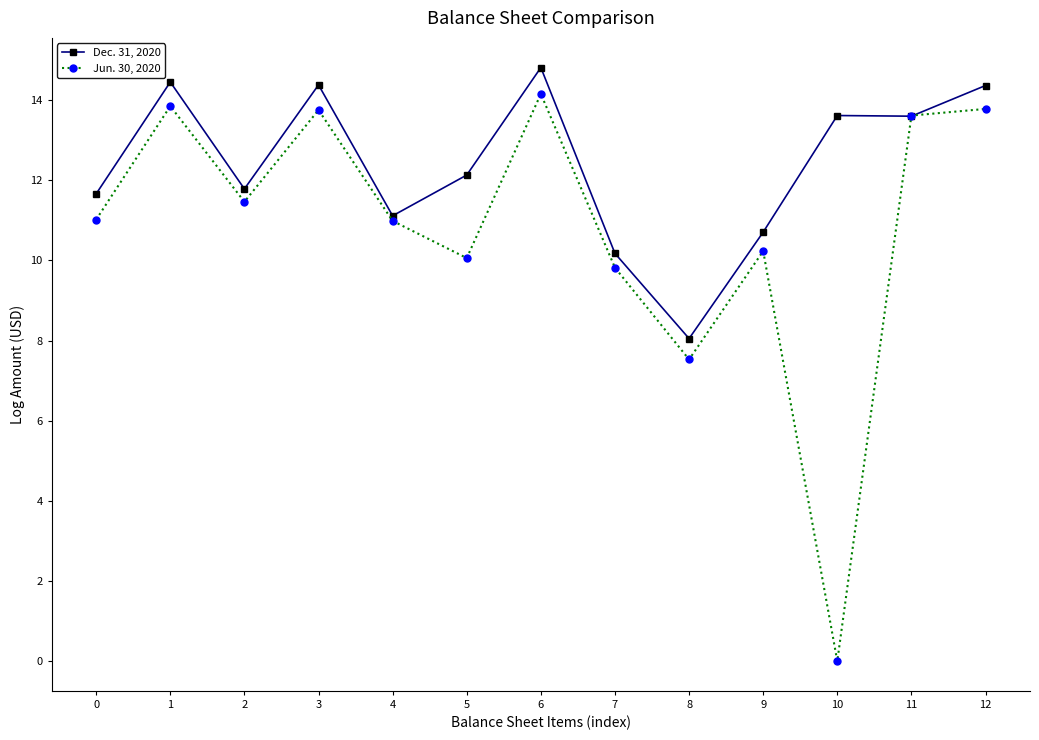

Reading left to right, extract all data points from this chart.

Dec. 31, 2020: 0=11.7	1=14.5	2=11.8	3=14.4	4=11.1	5=12.1	6=14.8	7=10.2	8=8.0	9=10.7	10=13.6	11=13.6	12=14.4
Jun. 30, 2020: 0=11.0	1=13.8	2=11.5	3=13.8	4=11.0	5=10.1	6=14.2	7=9.8	8=7.5	9=10.2	10=0.0	11=13.6	12=13.8